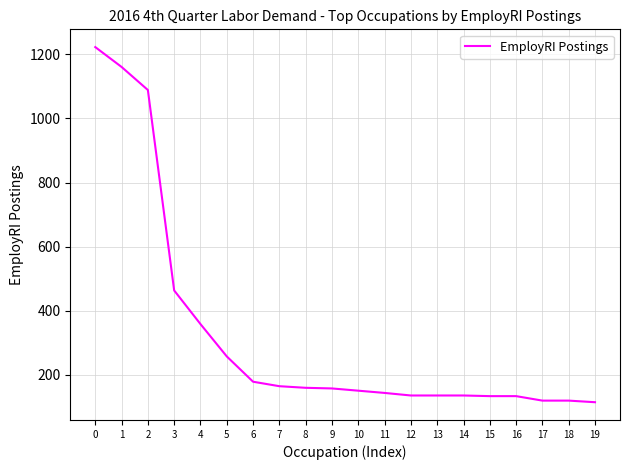

Does the chart display data point markers on the line(s)?

No